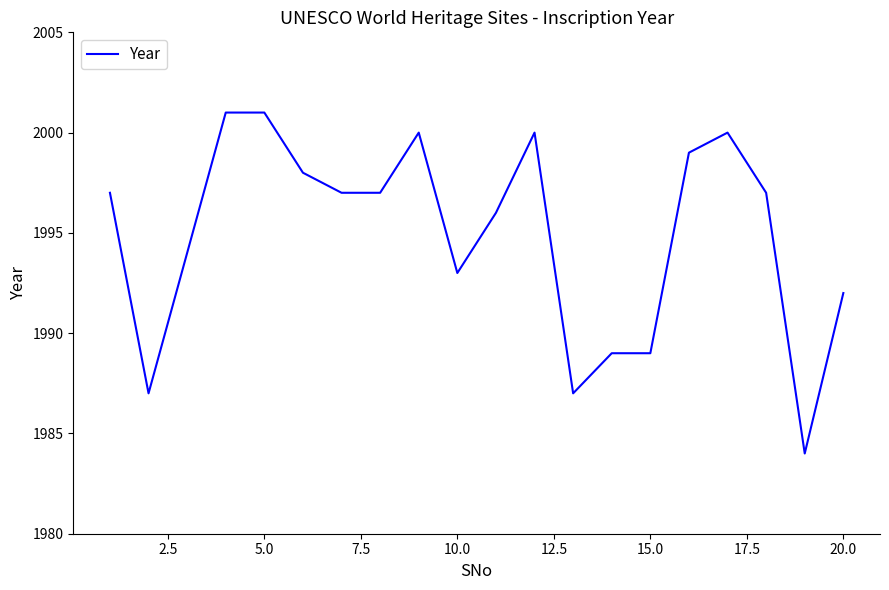

Reading right to left, transcribe all the data shown in this chart.

1992	1984	1997	2000	1999	1989	1989	1987	2000	1996	1993	2000	1997	1997	1998	2001	2001	1994	1987	1997